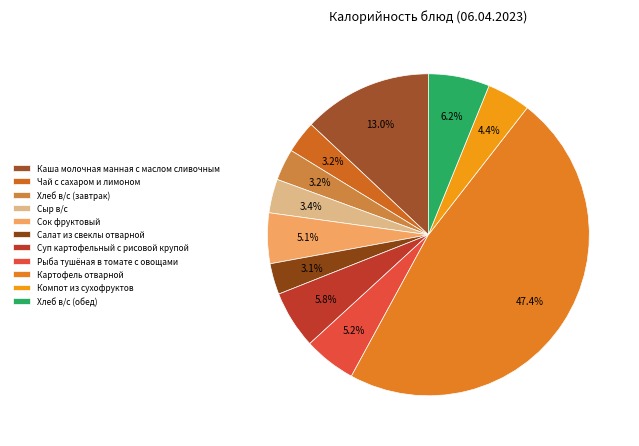

What percentage is the Картофель отварной slice, to the nearest percent?

47%